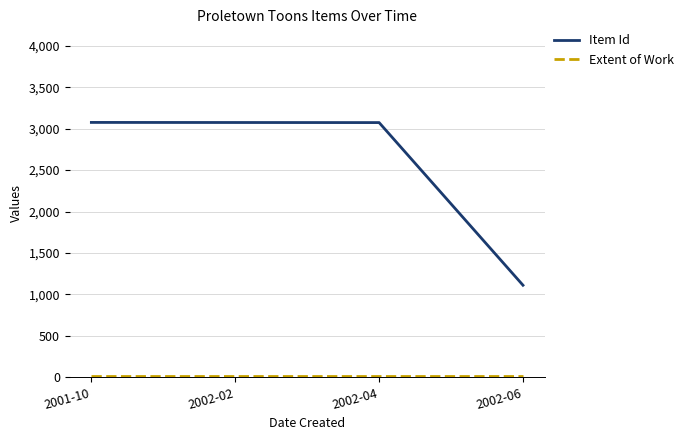

What is the greatest value displayed?

3076